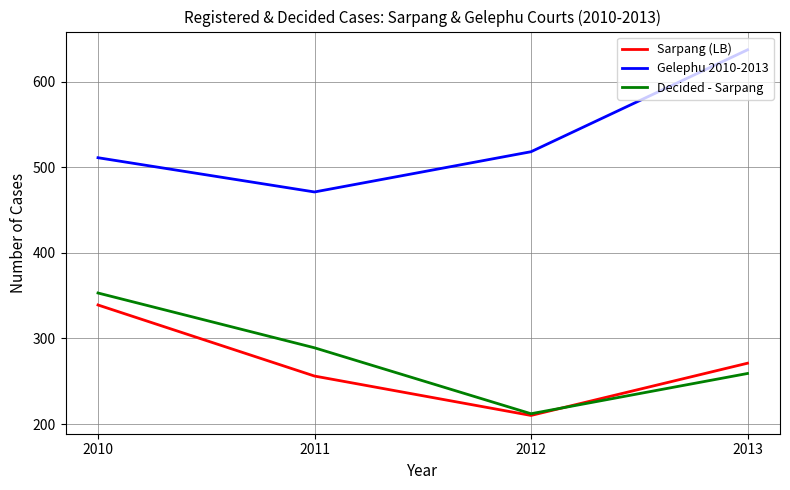

True or false: Sarpang (LB) and Gelephu 2010-2013 cross at least once.

False